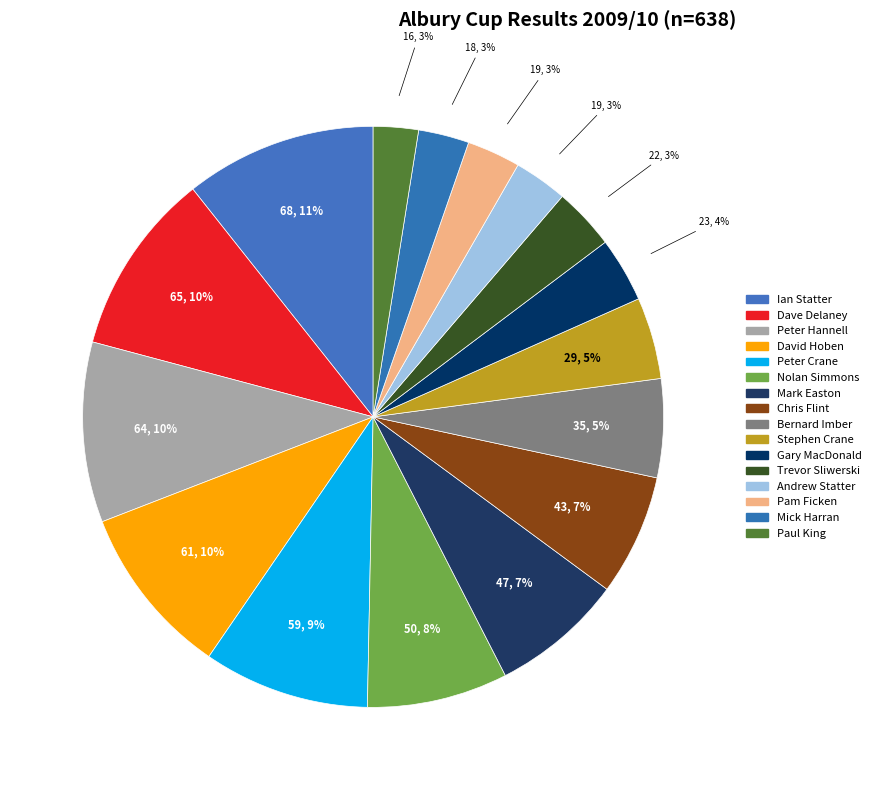

What percentage is the Paul King slice, to the nearest percent?

3%